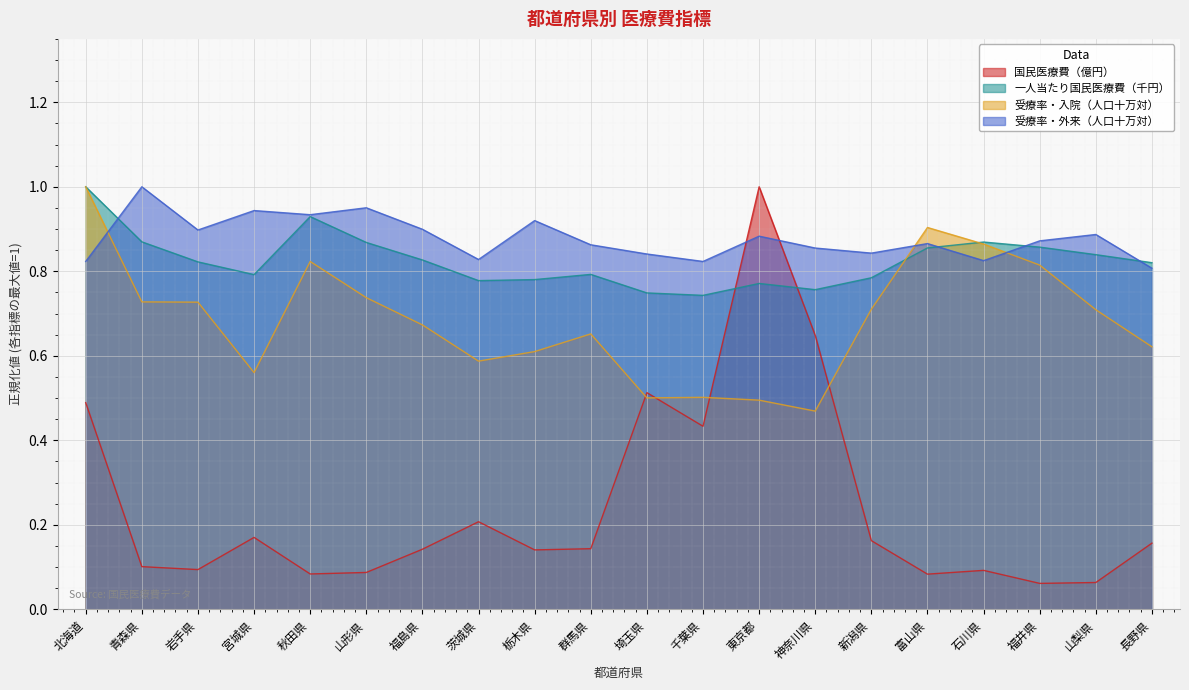

Reading left to right, what are all the values shown in this chart?

国民医療費（億円）: 北海道=0.5	青森県=0.1	岩手県=0.1	宮城県=0.2	秋田県=0.1	山形県=0.1	福島県=0.1	茨城県=0.2	栃木県=0.1	群馬県=0.1	埼玉県=0.5	千葉県=0.4	東京都=1.0	神奈川県=0.6	新潟県=0.2	富山県=0.1	石川県=0.1	福井県=0.1	山梨県=0.1	長野県=0.2
一人当たり国民医療費（千円）: 北海道=1.0	青森県=0.9	岩手県=0.8	宮城県=0.8	秋田県=0.9	山形県=0.9	福島県=0.8	茨城県=0.8	栃木県=0.8	群馬県=0.8	埼玉県=0.7	千葉県=0.7	東京都=0.8	神奈川県=0.8	新潟県=0.8	富山県=0.9	石川県=0.9	福井県=0.9	山梨県=0.8	長野県=0.8
受療率・入院（人口十万対）: 北海道=1.0	青森県=0.7	岩手県=0.7	宮城県=0.6	秋田県=0.8	山形県=0.7	福島県=0.7	茨城県=0.6	栃木県=0.6	群馬県=0.7	埼玉県=0.5	千葉県=0.5	東京都=0.5	神奈川県=0.5	新潟県=0.7	富山県=0.9	石川県=0.9	福井県=0.8	山梨県=0.7	長野県=0.6
受療率・外来（人口十万対）: 北海道=0.8	青森県=1.0	岩手県=0.9	宮城県=0.9	秋田県=0.9	山形県=1.0	福島県=0.9	茨城県=0.8	栃木県=0.9	群馬県=0.9	埼玉県=0.8	千葉県=0.8	東京都=0.9	神奈川県=0.9	新潟県=0.8	富山県=0.9	石川県=0.8	福井県=0.9	山梨県=0.9	長野県=0.8